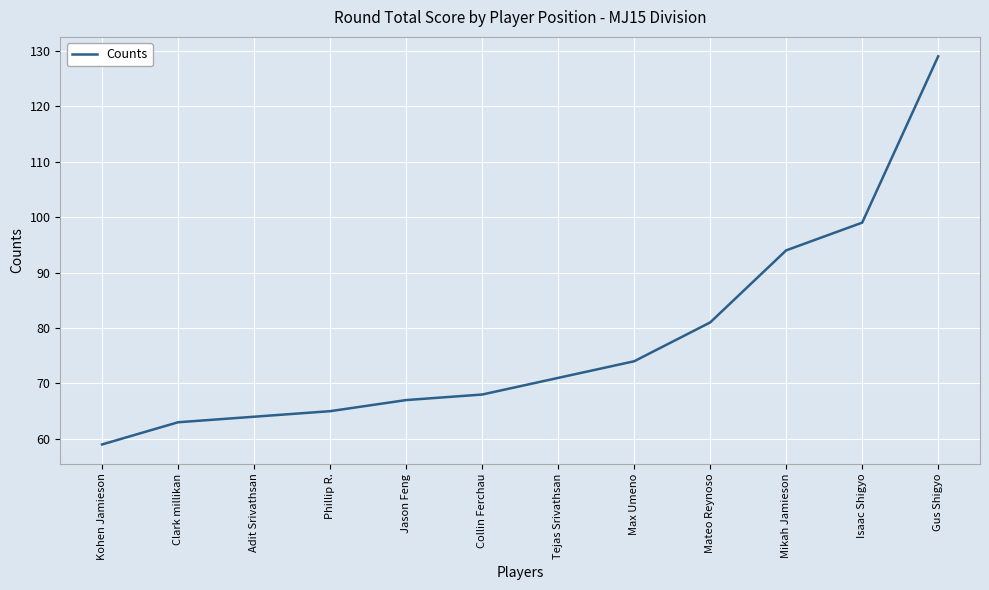

The value at Collin Ferchau is 68. True or false?

True